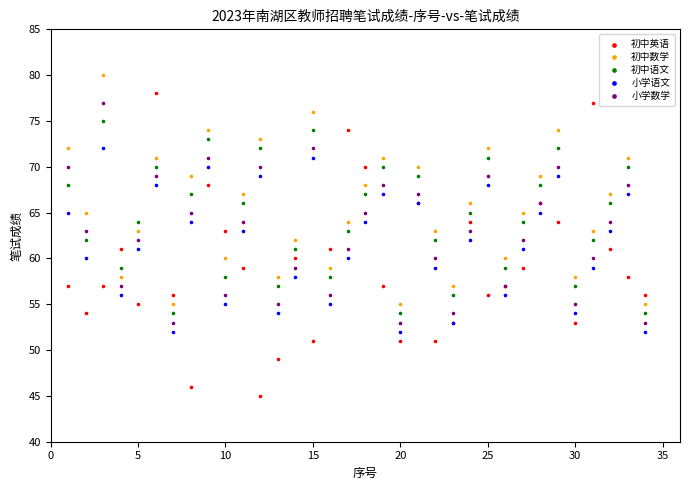

Which series has the widest spread of Y values?

初中英语